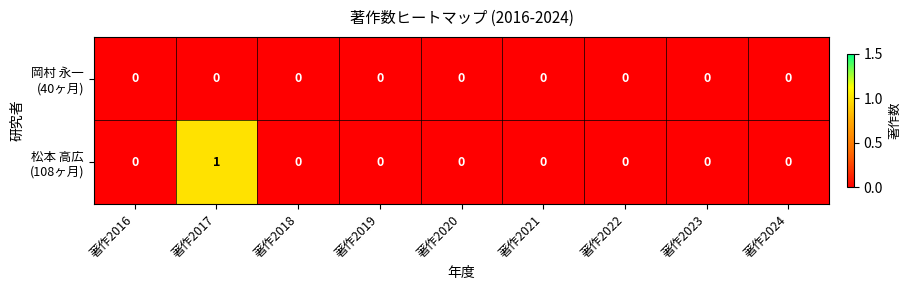

At which category is the sum across all series the highest?

著作2017